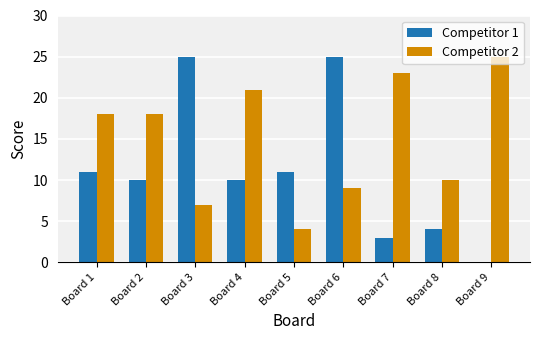

True or false: Competitor 1 has a value of 0 at Board 9.

True